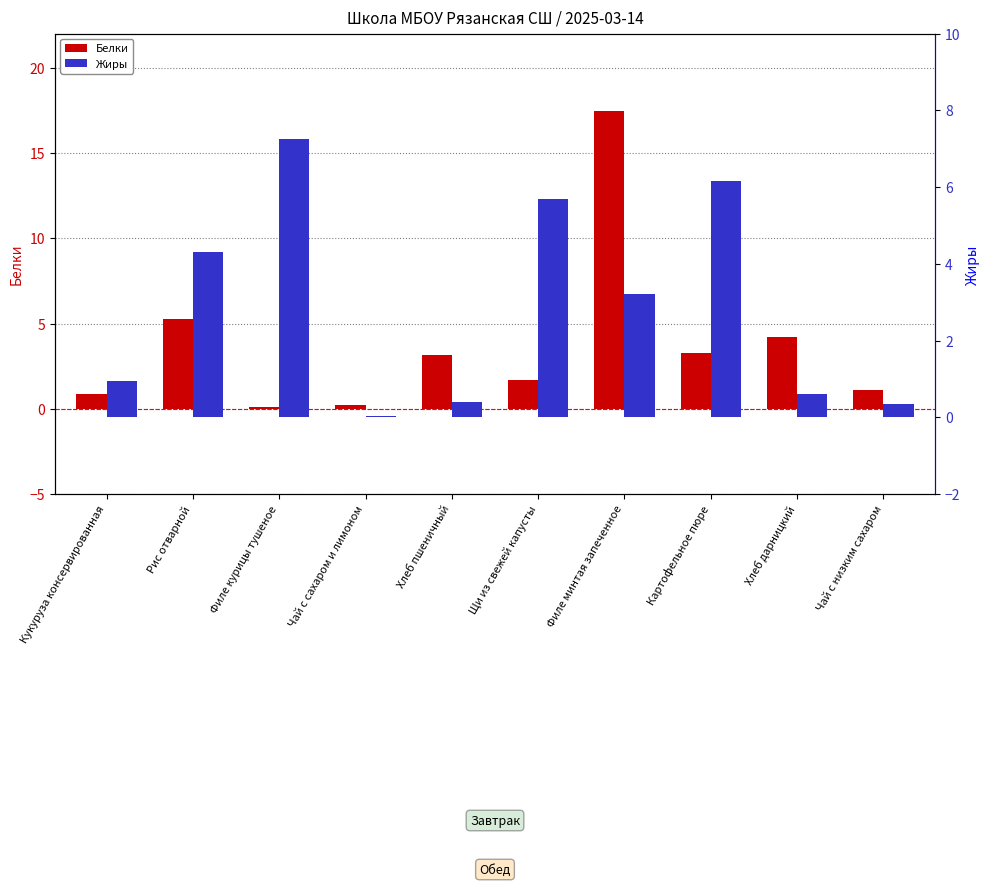

Reading right to left, transcribe all the data shown in this chart.

Белки: Чай с низким сахаром=1.1	Хлеб дарницкий=4.2	Картофельное пюре=3.3	Филе минтая запеченное=17.4	Щи из свежей капусты=1.7	Хлеб пшеничный=3.2	Чай с сахаром и лимоном=0.2	Филе курицы тушеное=0.1	Рис отварной=5.2	Кукуруза консервированная=0.9
Жиры: Чай с низким сахаром=0.4	Хлеб дарницкий=0.6	Картофельное пюре=6.2	Филе минтая запеченное=3.2	Щи из свежей капусты=5.7	Хлеб пшеничный=0.4	Чай с сахаром и лимоном=0.0	Филе курицы тушеное=7.2	Рис отварной=4.3	Кукуруза консервированная=1.0